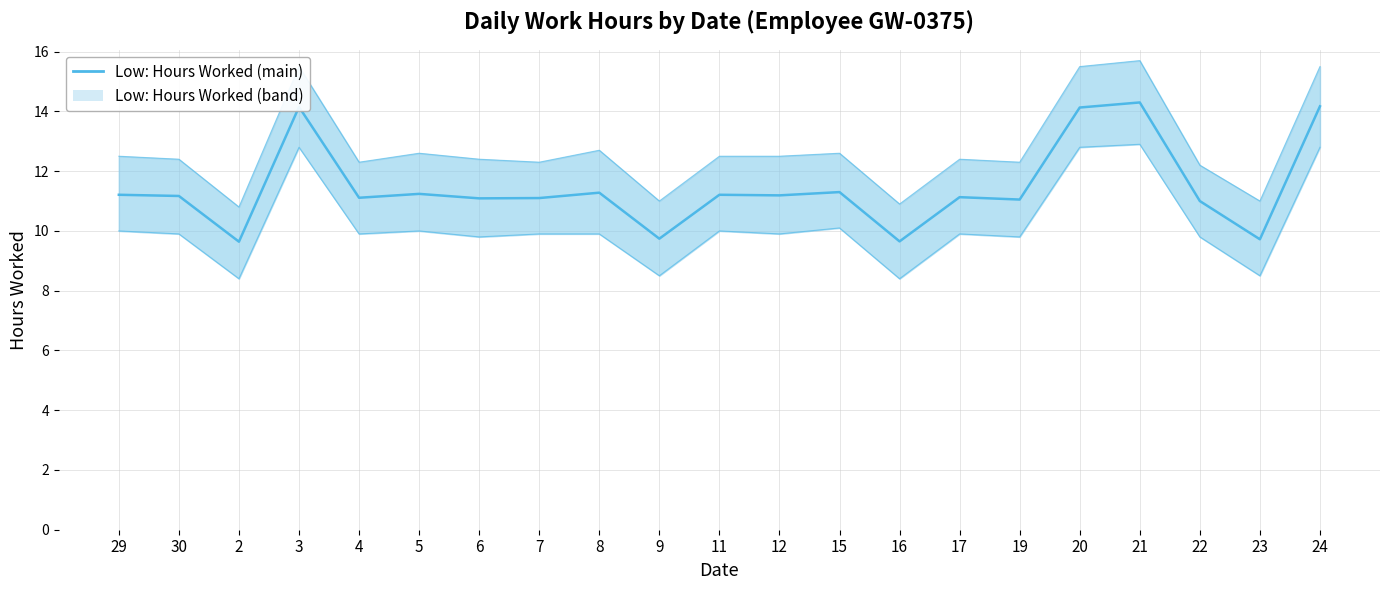

At which label does the data first exceed 11?

29